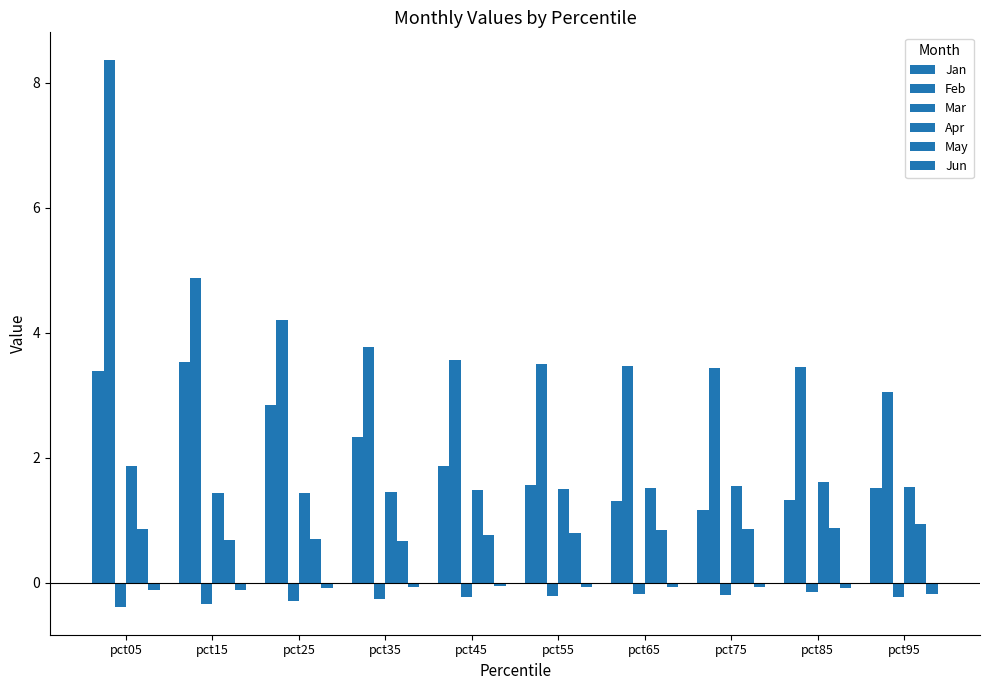

Reading right to left, list all the values displayed in this chart.

Jan: 1.5	1.3	1.2	1.3	1.6	1.9	2.3	2.8	3.5	3.4
Feb: 3.1	3.5	3.4	3.5	3.5	3.6	3.8	4.2	4.9	8.4
Mar: -0.2	-0.1	-0.2	-0.2	-0.2	-0.2	-0.3	-0.3	-0.3	-0.4
Apr: 1.5	1.6	1.6	1.5	1.5	1.5	1.5	1.4	1.4	1.9
May: 0.9	0.9	0.9	0.8	0.8	0.8	0.7	0.7	0.7	0.9
Jun: -0.2	-0.1	-0.1	-0.1	-0.1	-0.0	-0.1	-0.1	-0.1	-0.1